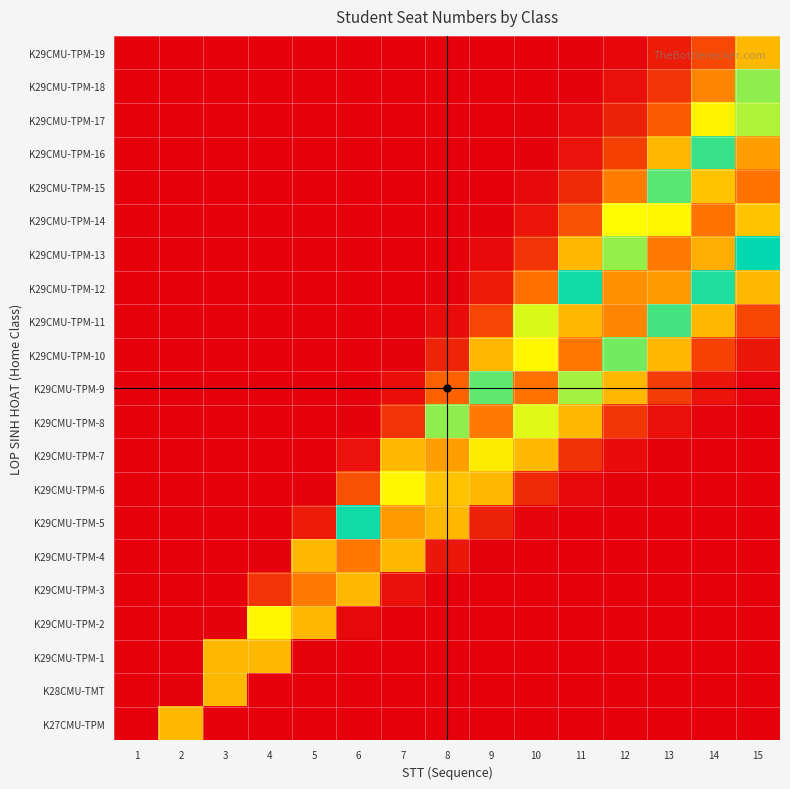

List the series in order of their peak value, lowest first.

K27CMU-TPM, K28CMU-TMT, K29CMU-TPM-1, K29CMU-TPM-19, K29CMU-TPM-18, K29CMU-TPM-17, K29CMU-TPM-2, K29CMU-TPM-6, K29CMU-TPM-7, K29CMU-TPM-16, K29CMU-TPM-5, K29CMU-TPM-12, K29CMU-TPM-11, K29CMU-TPM-3, K29CMU-TPM-8, K29CMU-TPM-13, K29CMU-TPM-4, K29CMU-TPM-10, K29CMU-TPM-14, K29CMU-TPM-15, K29CMU-TPM-9